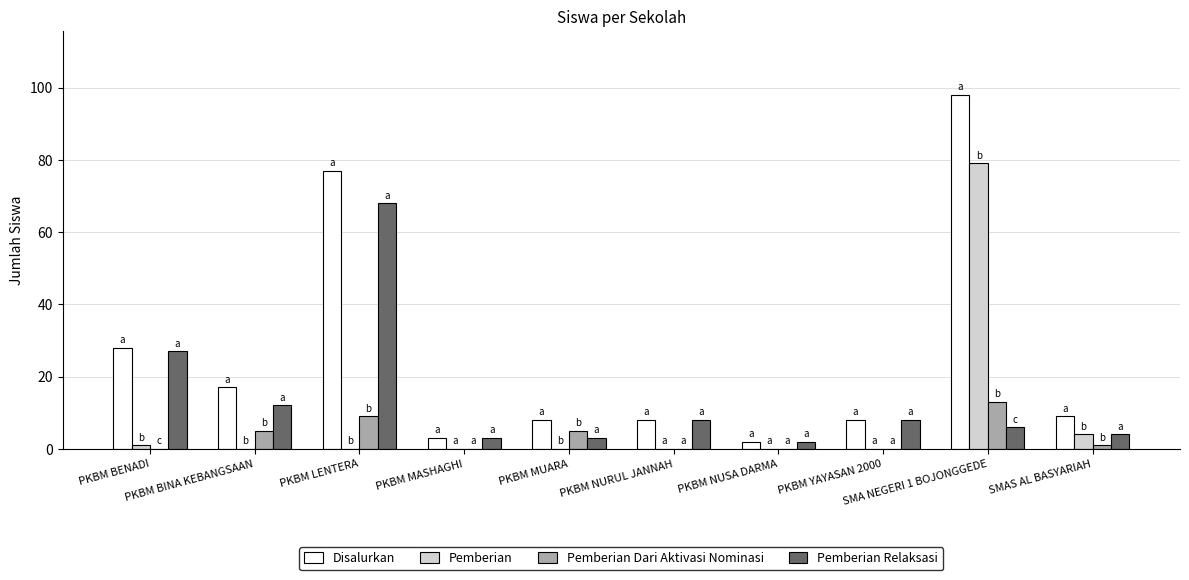

How many distinct data groups are displayed?

4